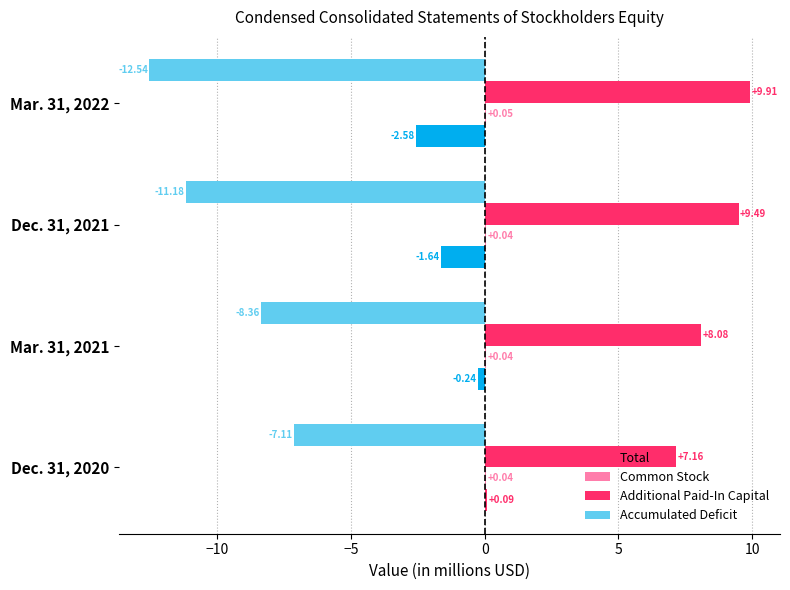

Count the number of data series in this chart.

4